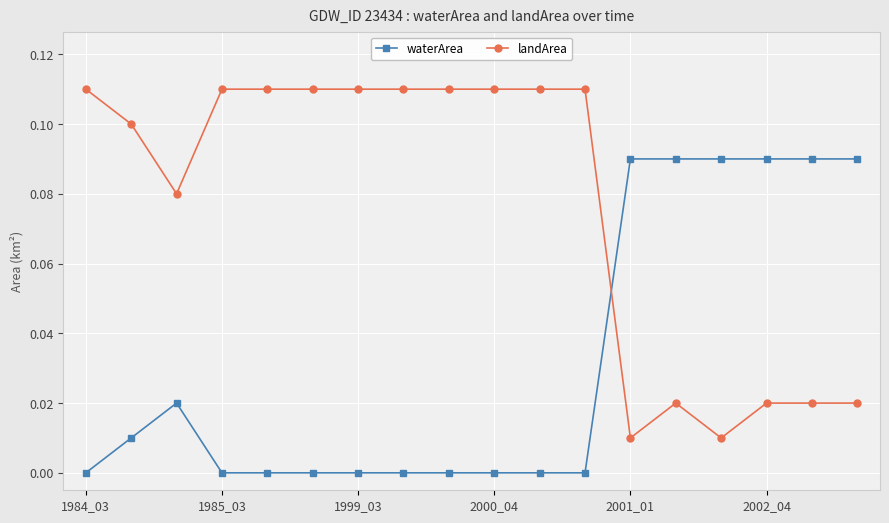

What are all the series names shown in the legend?

waterArea, landArea